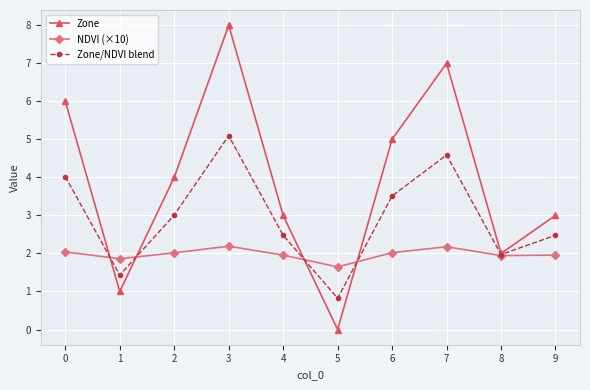

Which series has the largest total across all categories?

Zone